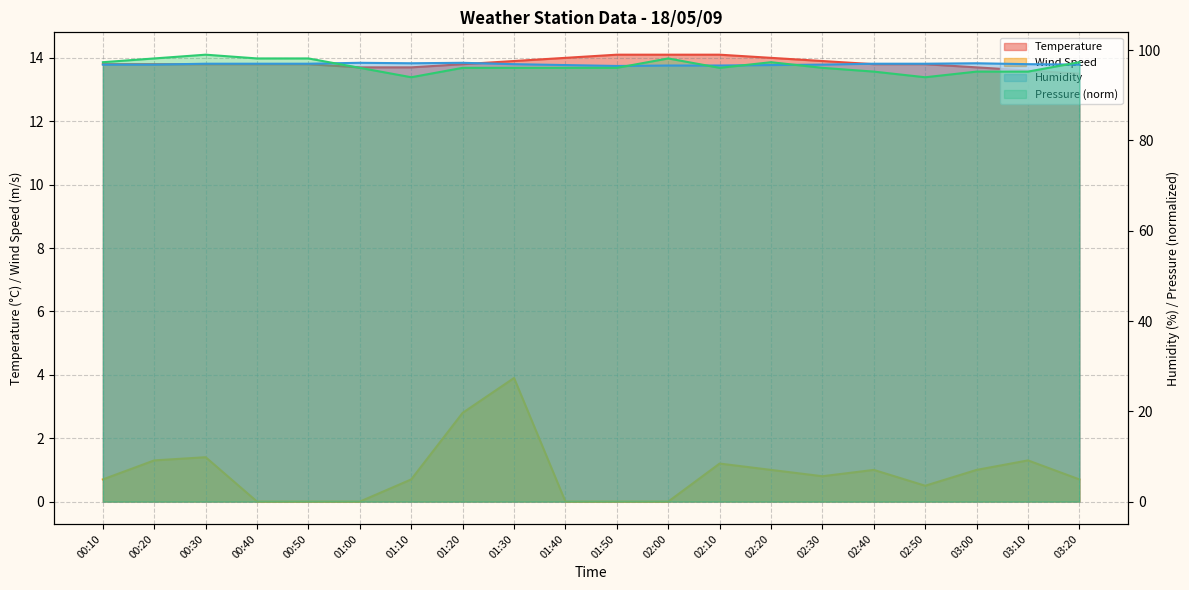

What is the highest value of the Humidity series?

97.2